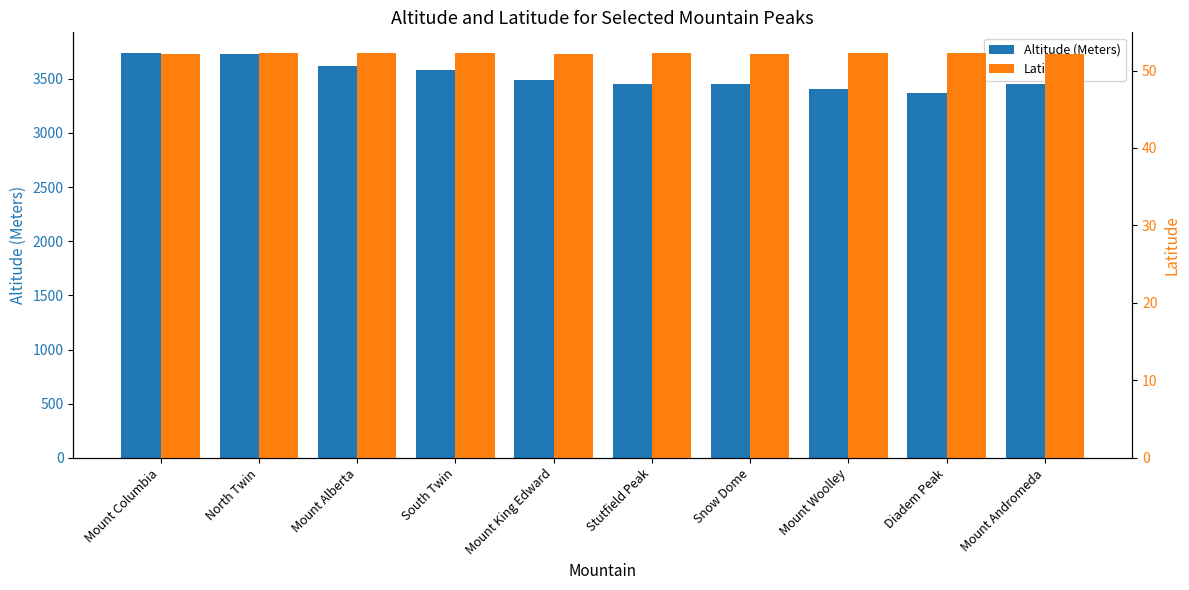

Reading left to right, what are all the values shown in this chart?

Altitude (Meters): 3741.0	3731.0	3619.0	3580.0	3490.0	3450.0	3451.0	3405.0	3371.0	3450.0
Latitude: 52.1	52.2	52.3	52.2	52.2	52.2	52.2	52.3	52.3	52.2